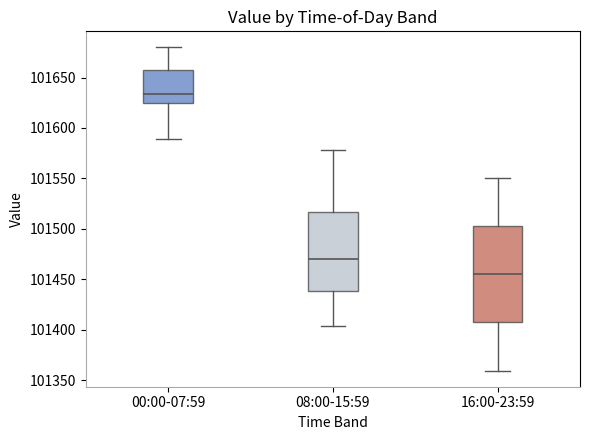

Where does the median line of the box for 00:00-07:59 sit on the y-axis? The values are not printed on the chart, so give them approximately, as read against the axis.

101635